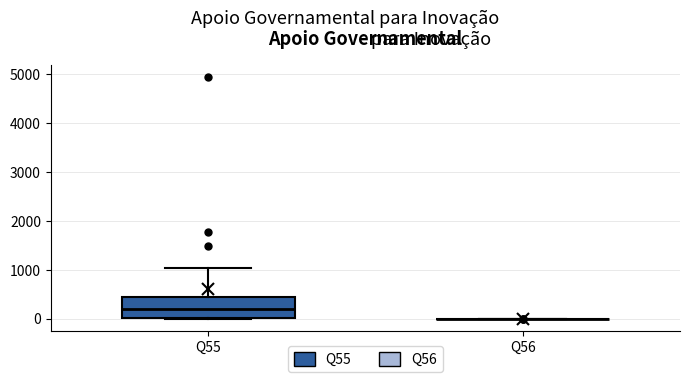

Comparing the boxes themselves (not the whiskers), which one is the tallest?

Q55